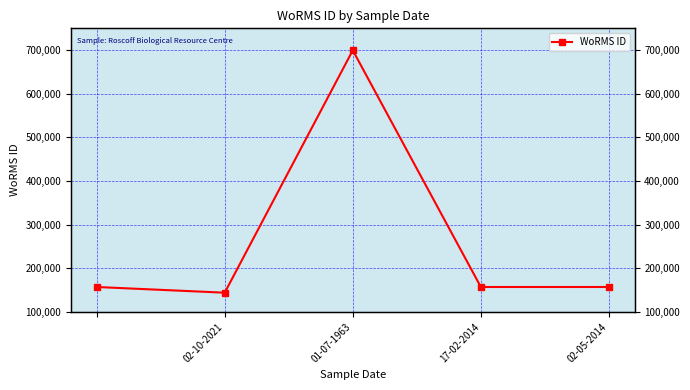

How many series are shown in this chart?

1